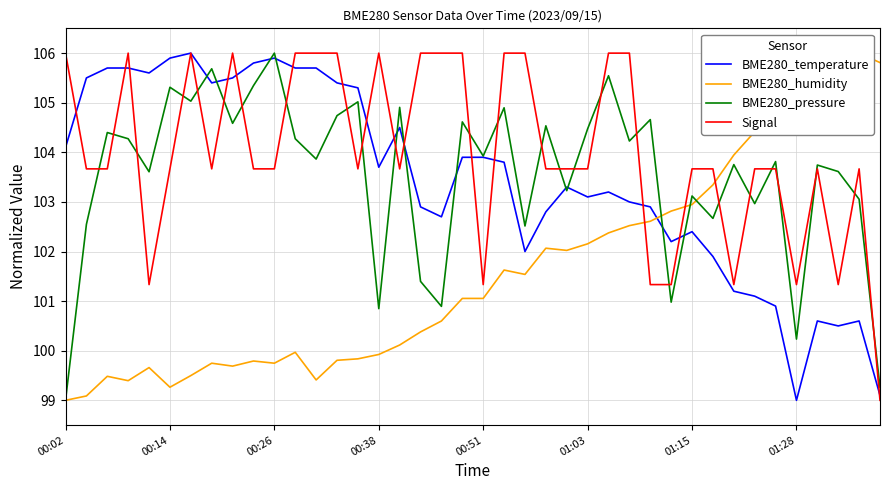

What is the minimum value for BME280_temperature?

99.0